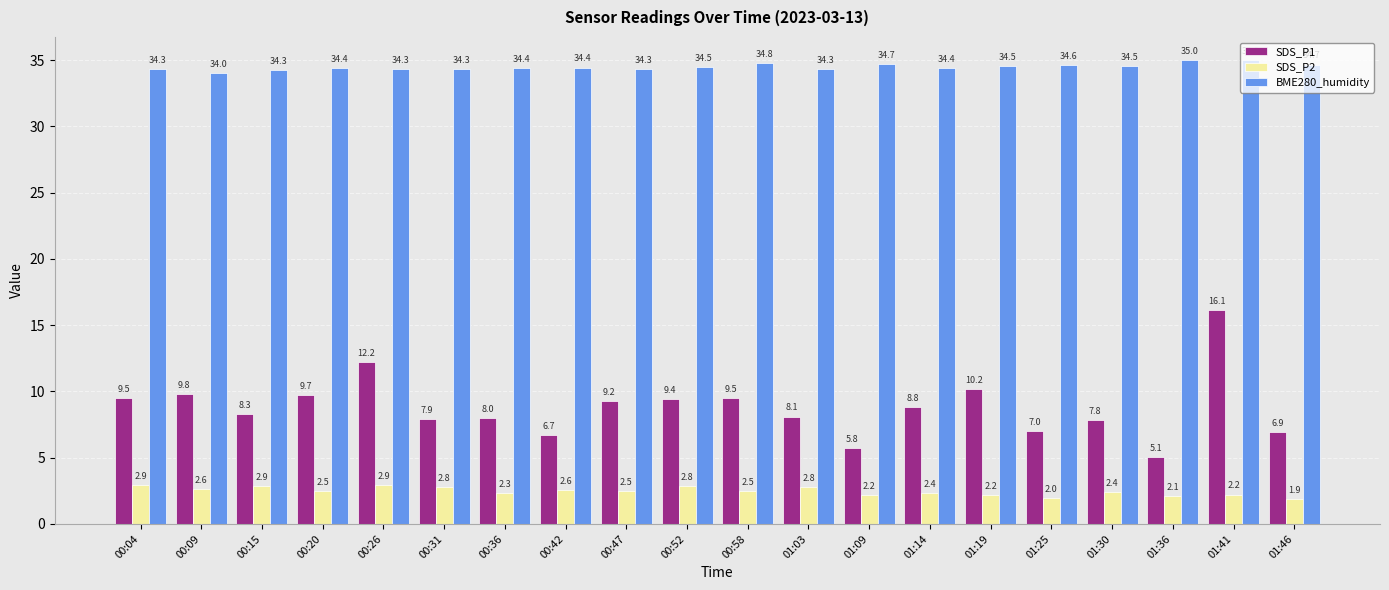

The BME280_humidity series shows 22.9 at 01:30. True or false?

False